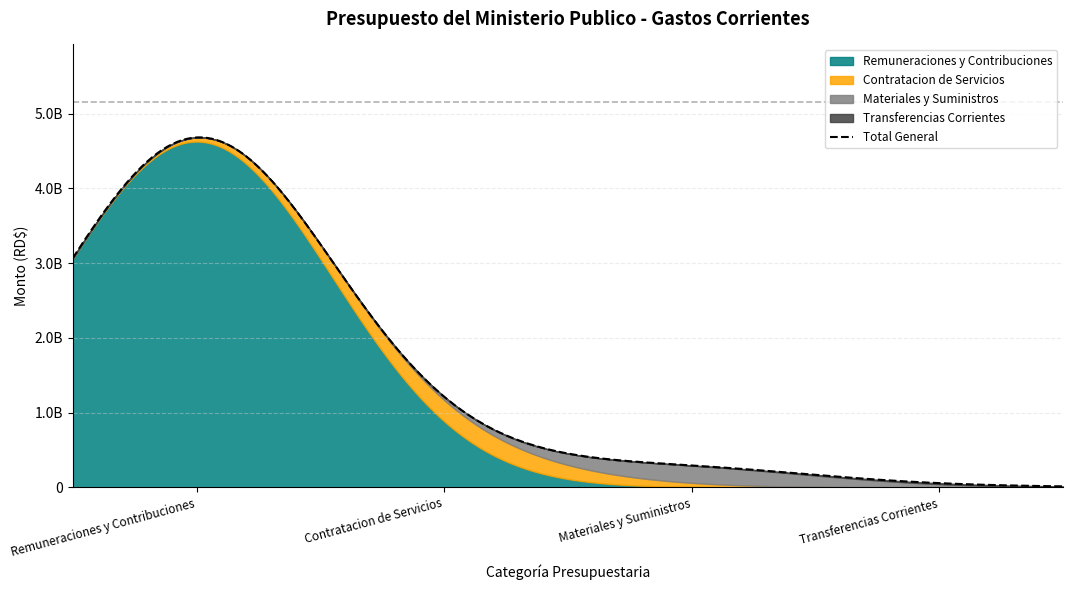

Is it true that the value at Remuneraciones y Contribuciones is 4626704650?

True